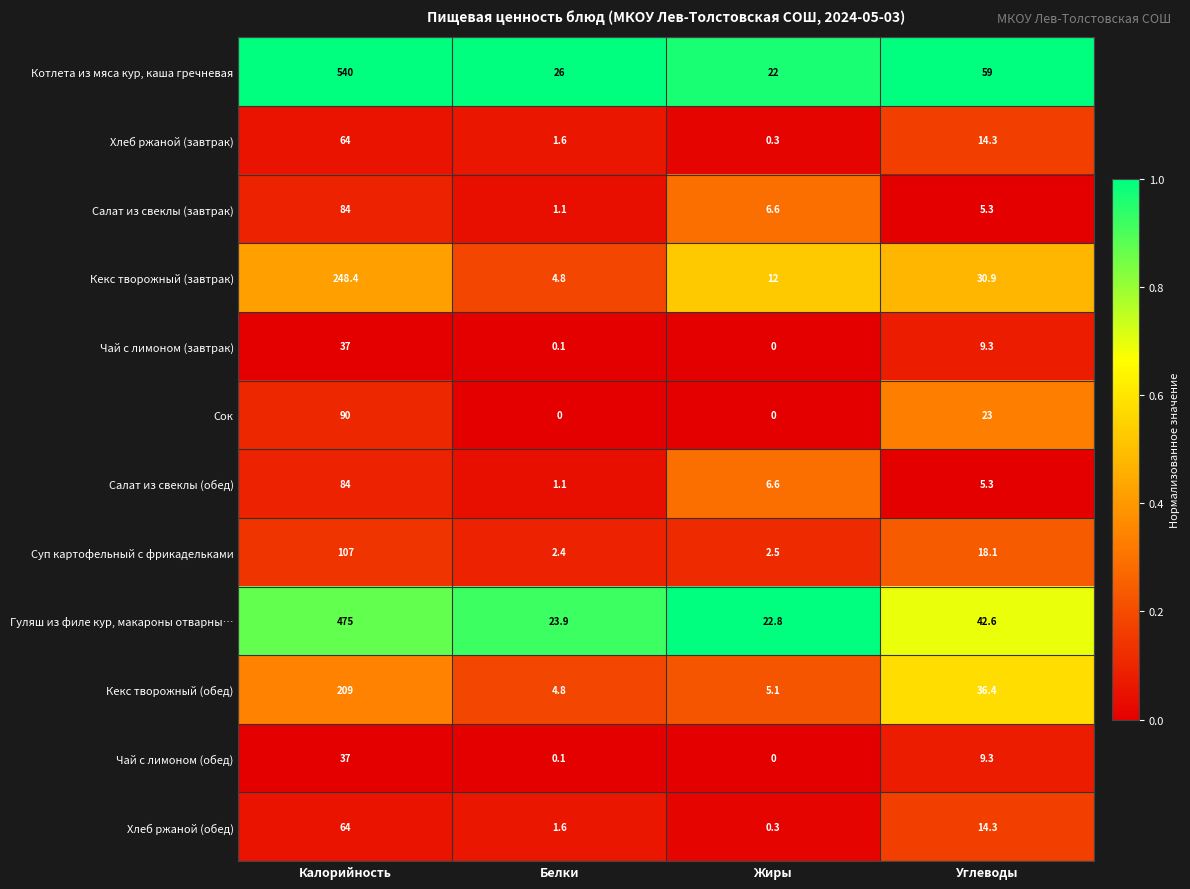

Which category has the lowest value in the Суп картофельный с фрикадельками series?

Белки